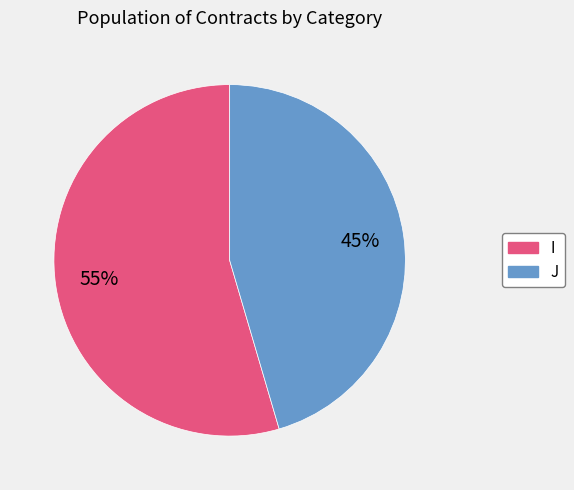

Do I and J together represent more than half of the pie?

Yes